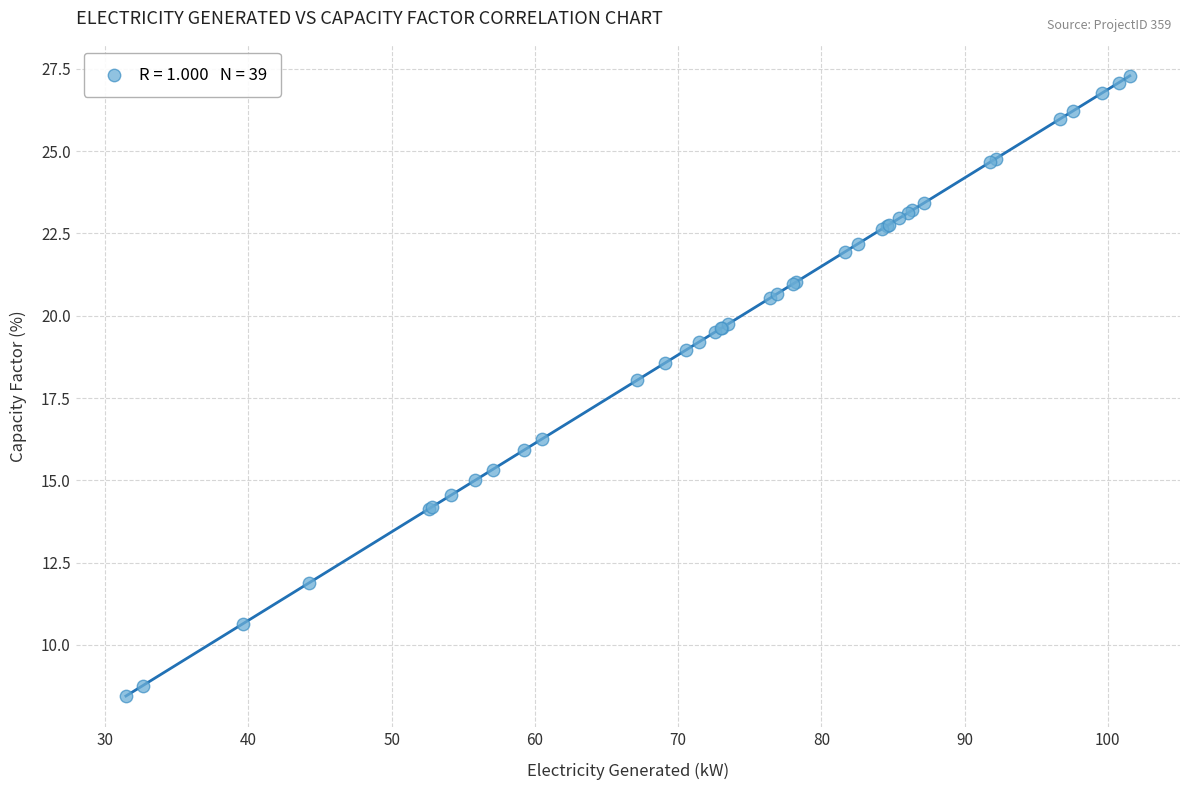

What Y value in the scatter plot is closest to 17?

16.3